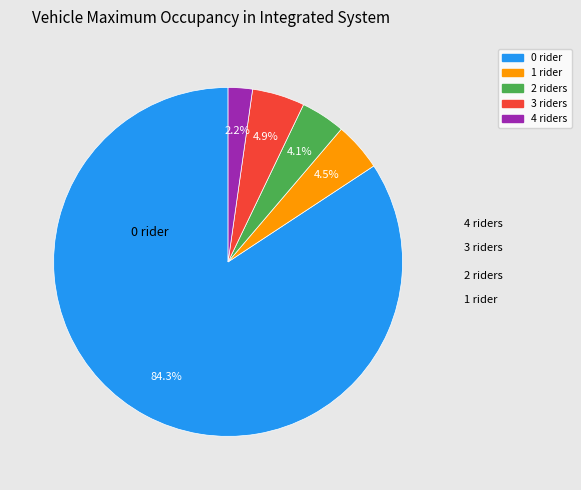

Is there a majority slice in this chart?

Yes